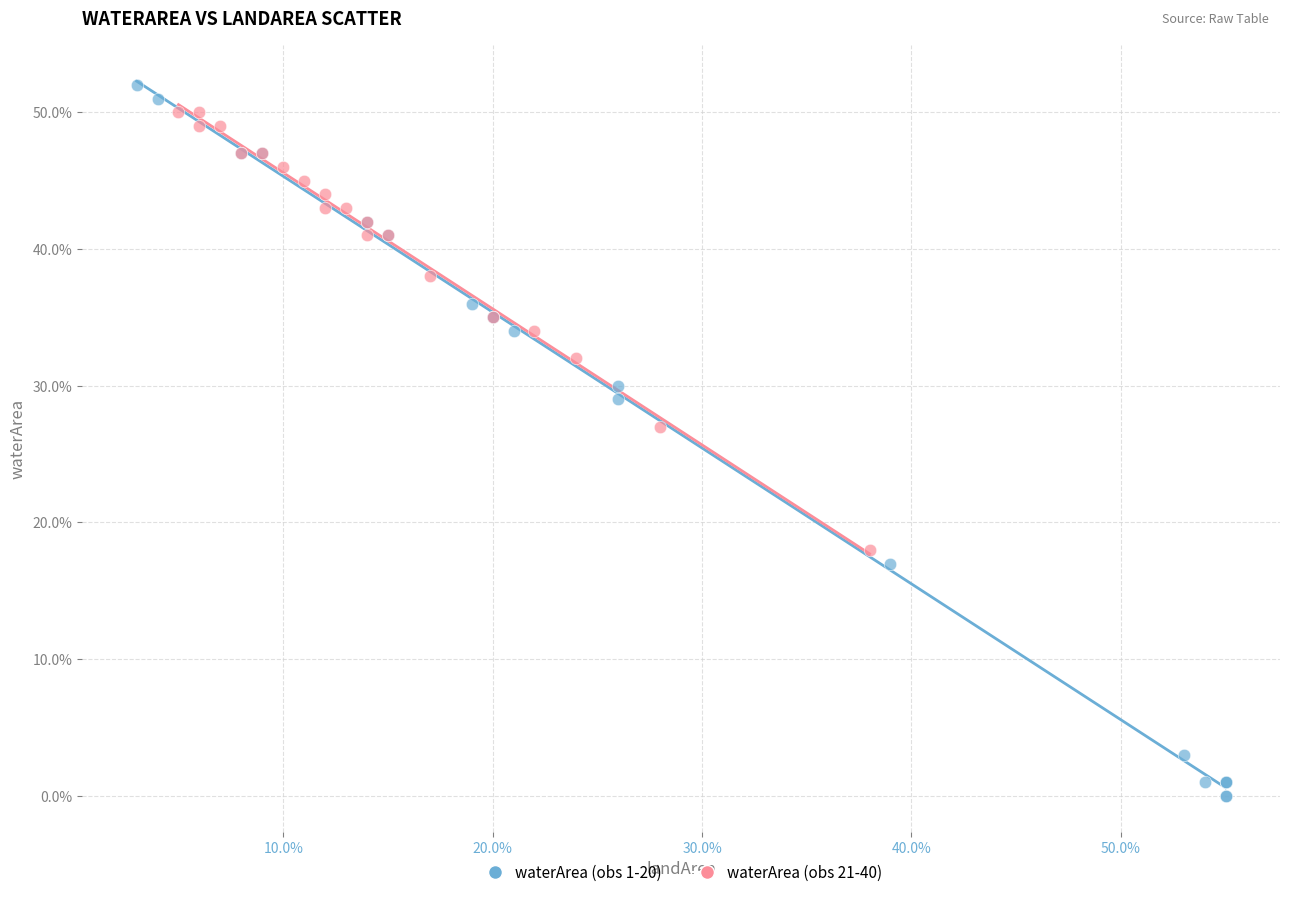

Which series reaches the minimum Y coordinate?

waterArea (obs 1-20)